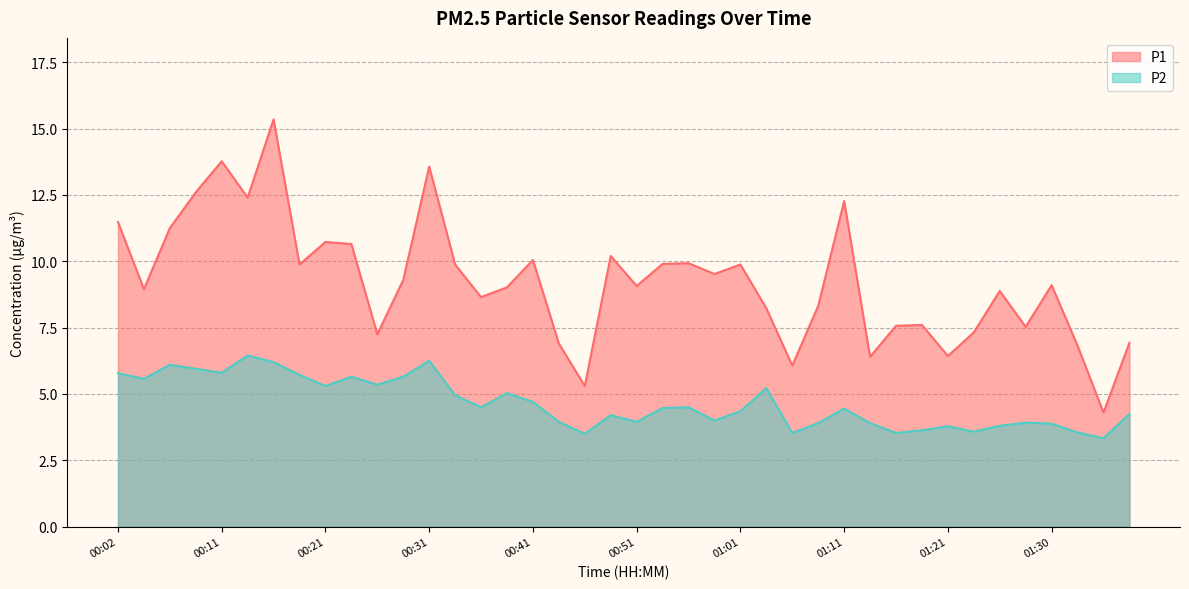

Does the chart display data point markers on the line(s)?

No